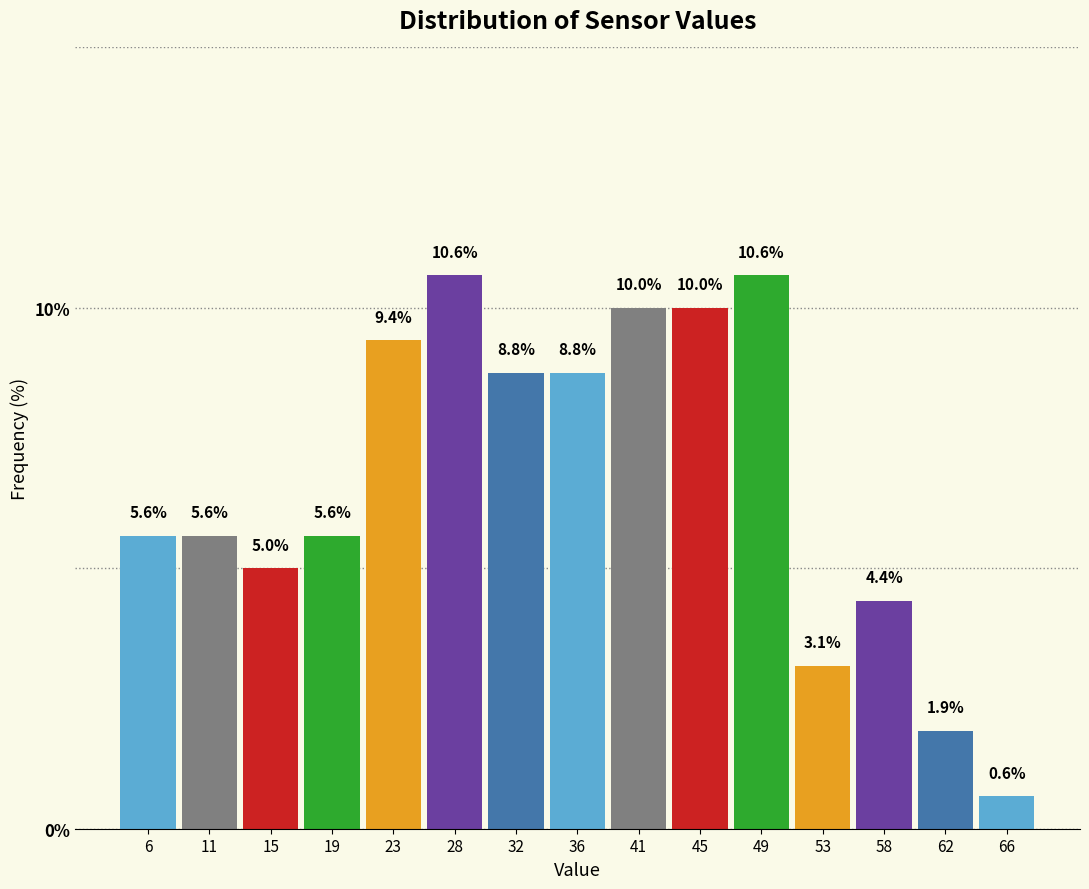

Reading left to right, list every bar in this chart as the range it spans on the x-axis followed by its height. The bar edges are not printed on the chart, so give them approximately, as read against the axis.

4.0 to 8.5: 5.6
8.5 to 12.5: 5.6
12.5 to 17.0: 5.0
17.0 to 21.5: 5.6
21.5 to 25.5: 9.4
25.5 to 30.0: 10.6
30.0 to 34.0: 8.8
34.0 to 38.5: 8.8
38.5 to 42.5: 10.0
42.5 to 47.0: 10.0
47.0 to 51.5: 10.6
51.5 to 55.5: 3.1
55.5 to 60.0: 4.4
60.0 to 64.0: 1.9
64.0 to 68.5: 0.6